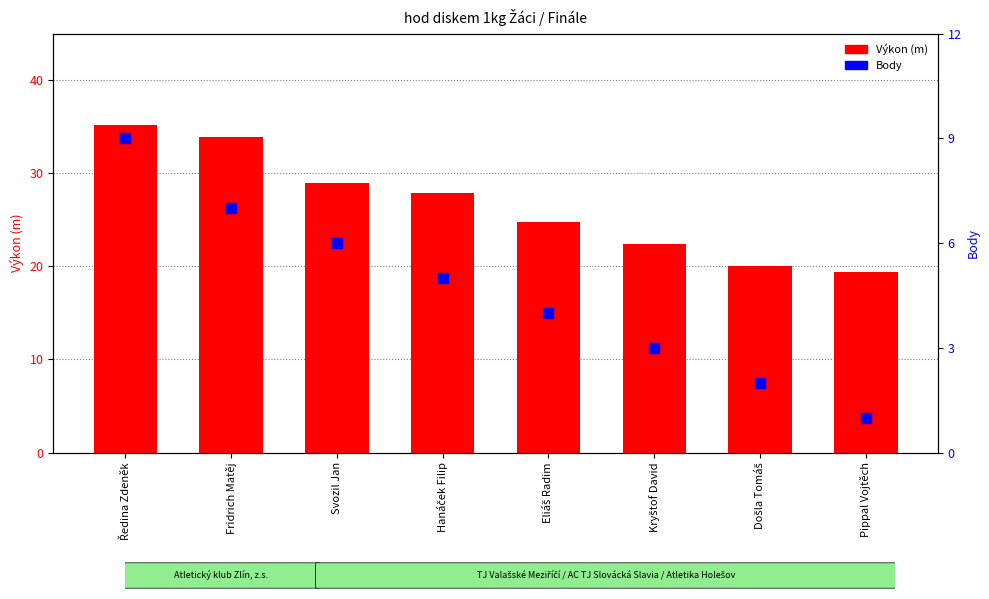

Which series has the largest total across all categories?

Výkon (m)